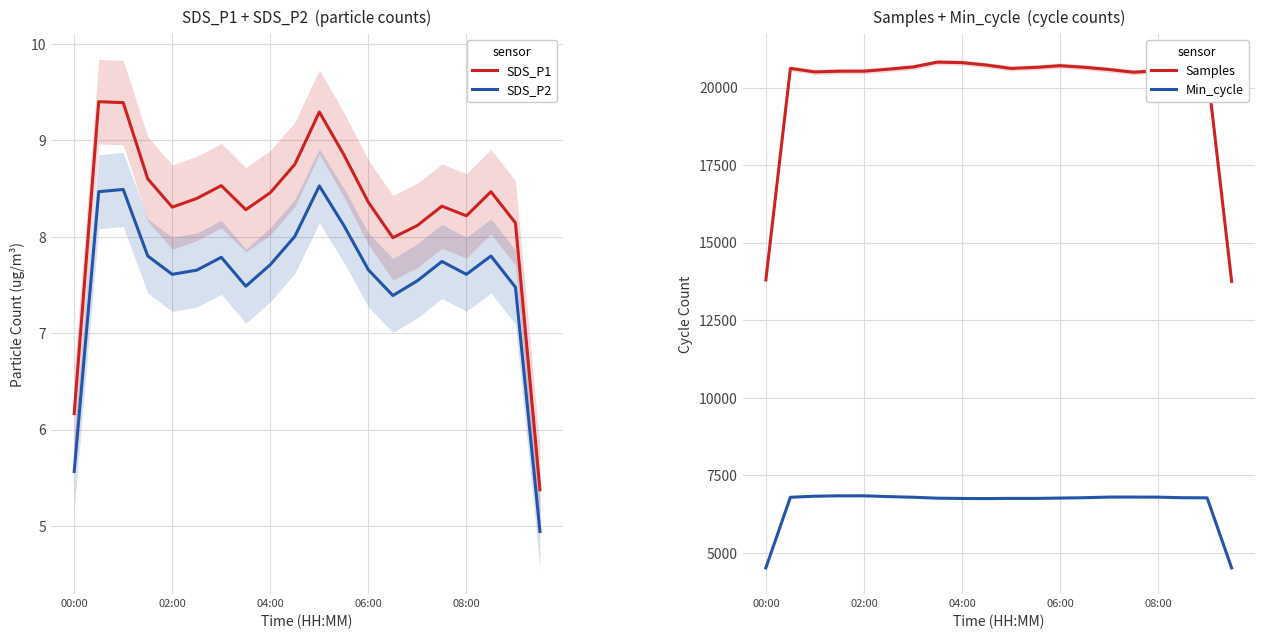

Which category has the lowest value across all series?

19